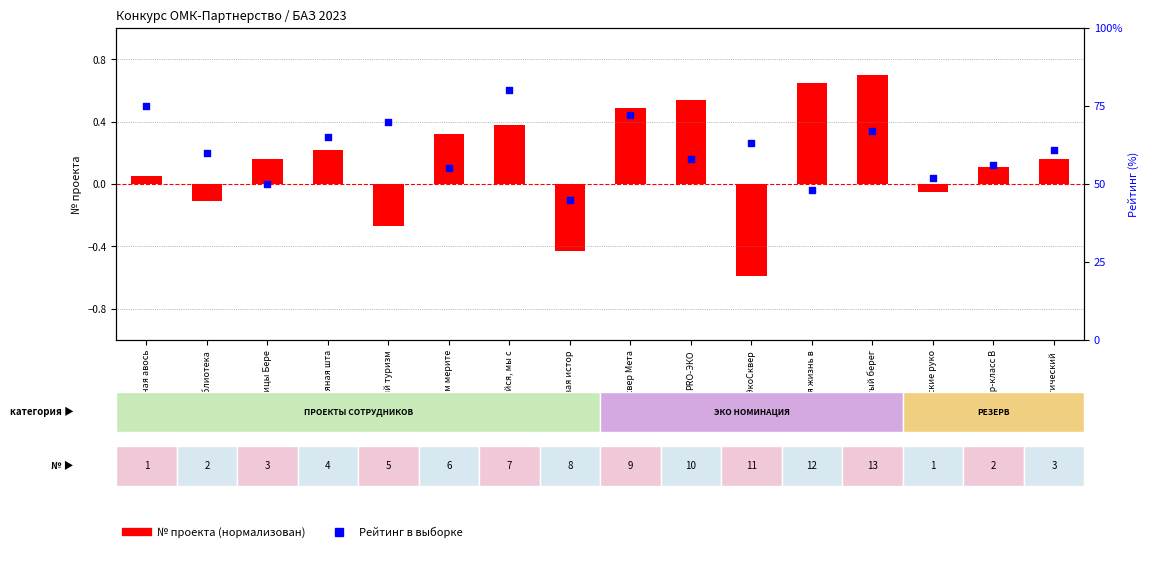

What is the total value across all series at Изучаем мерите?

55.3